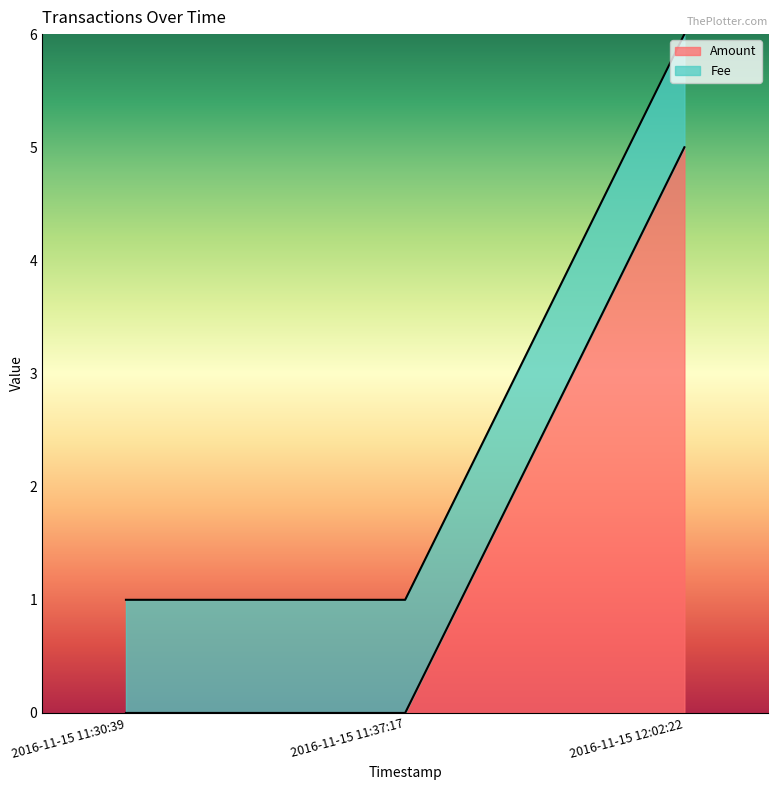

What position from the left is 2016-11-15 11:37:17?

2